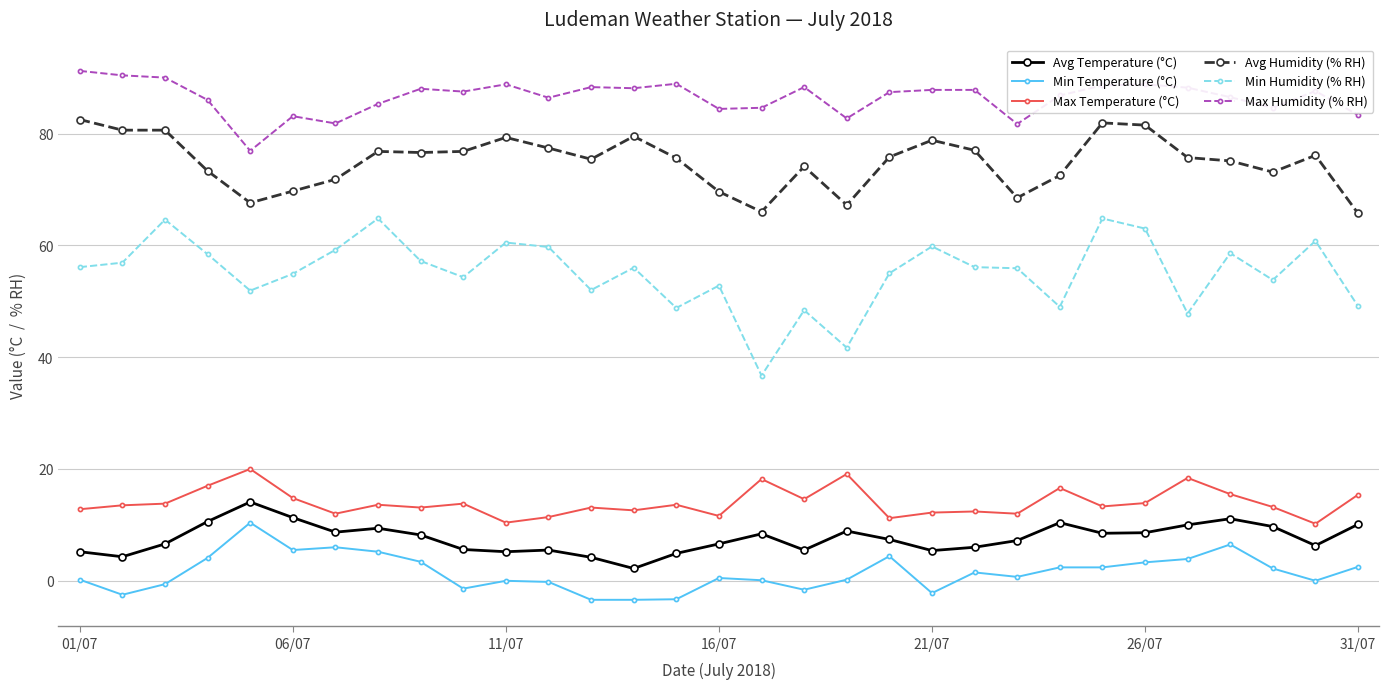

Which series has the largest total across all categories?

Max Humidity (% RH)